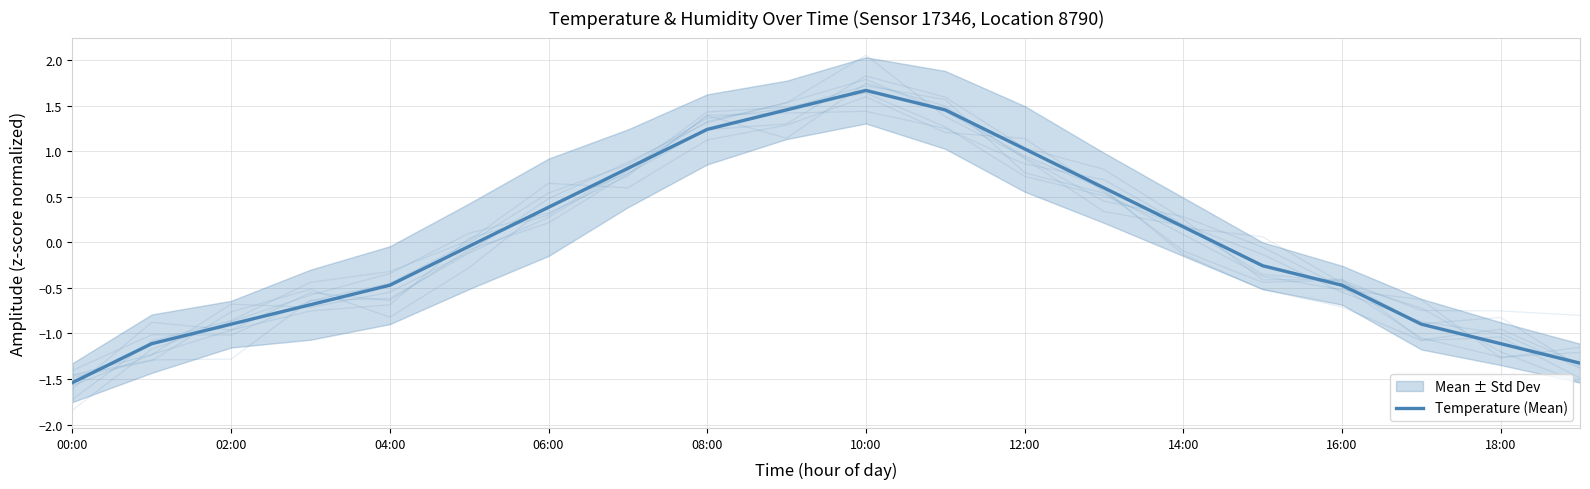

True or false: the data shows -0.1 at 10:00.

False